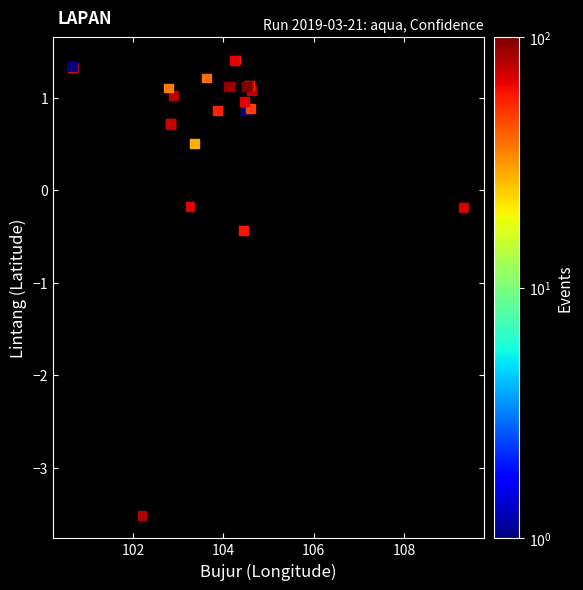

What Y value in the scatter plot is closest to -1?

-0.4